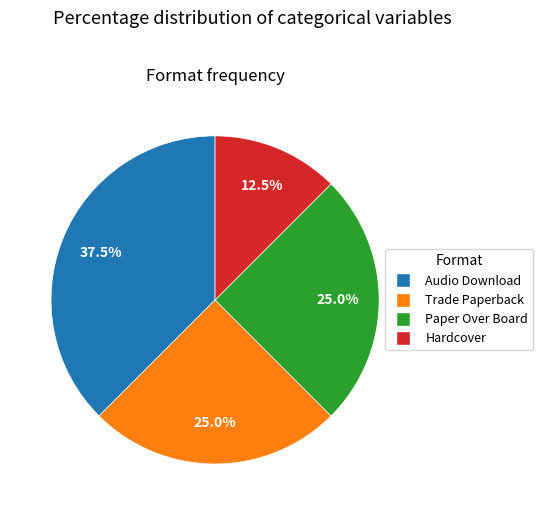

How much of the chart is everything except Paper Over Board?

75.0%